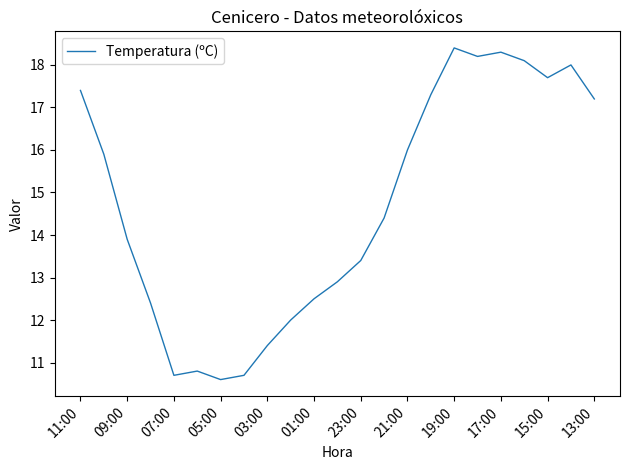

What is the maximum value shown in the chart?

18.4